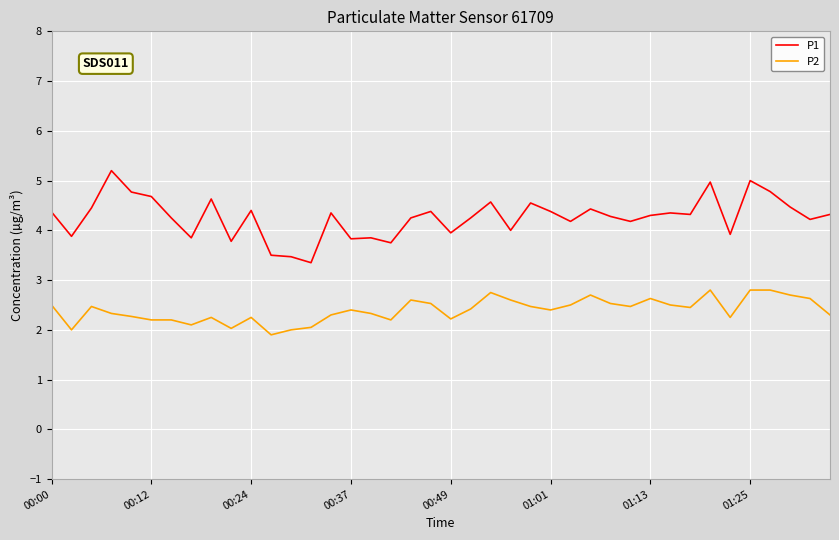

What is the difference between the maximum and minimum values in the P2 series?

0.9